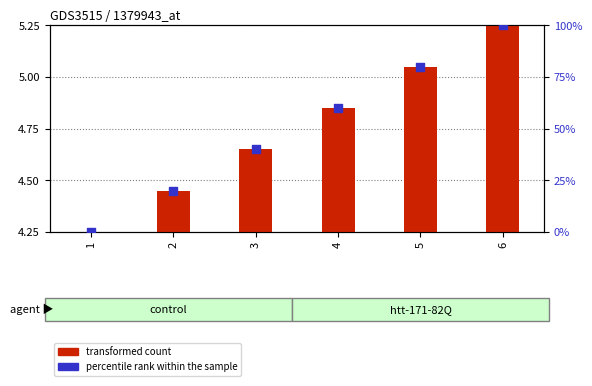

What are all the series names shown in the legend?

transformed count, percentile rank within the sample